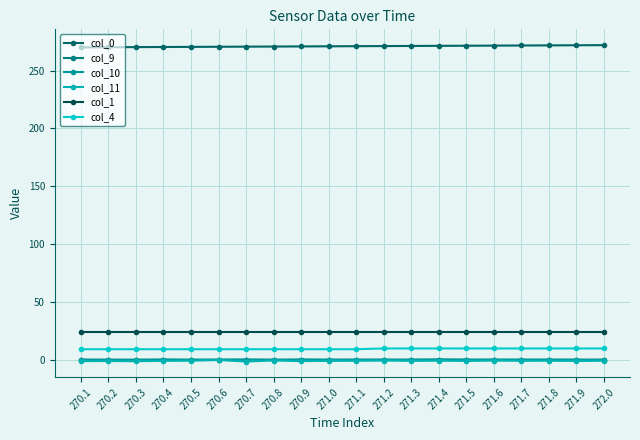

How many series are shown in this chart?

6